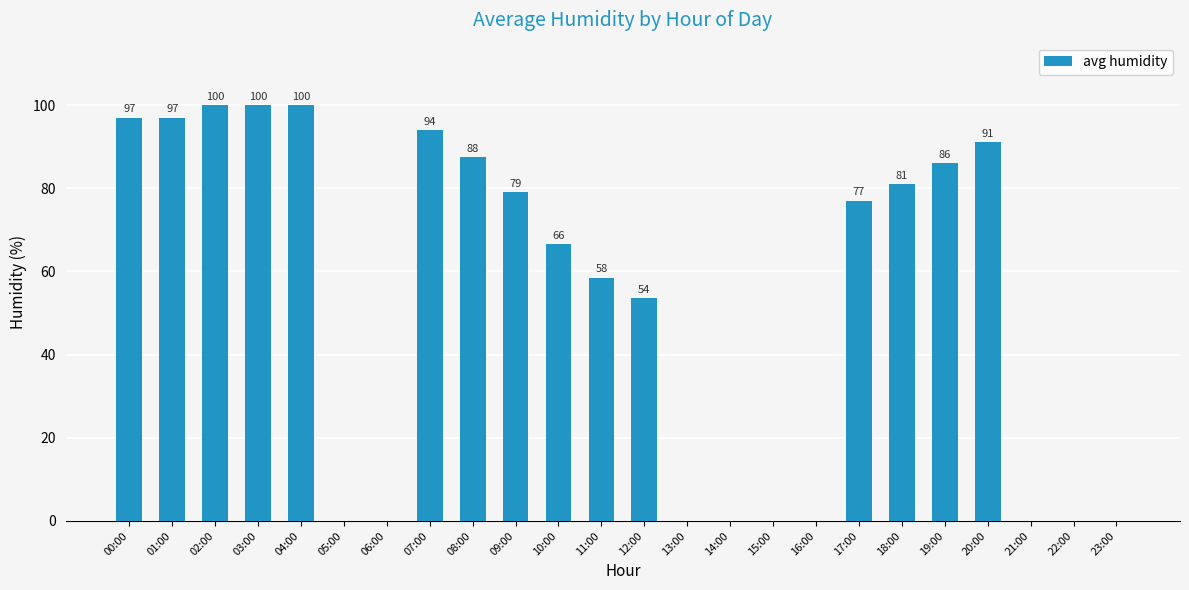

Which has a higher value, 10:00 or 17:00?

17:00